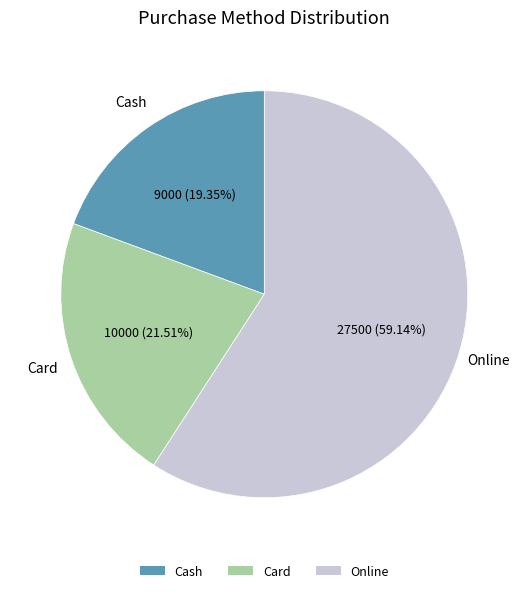

Between Online and Cash, which is larger?

Online